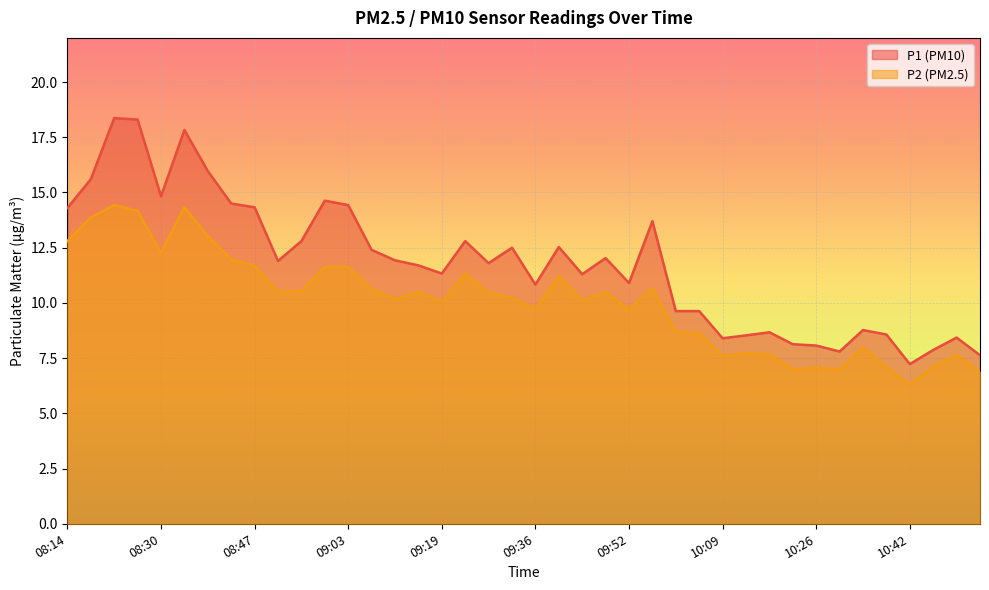

At which category does the chart reach its peak across all series?

08:22